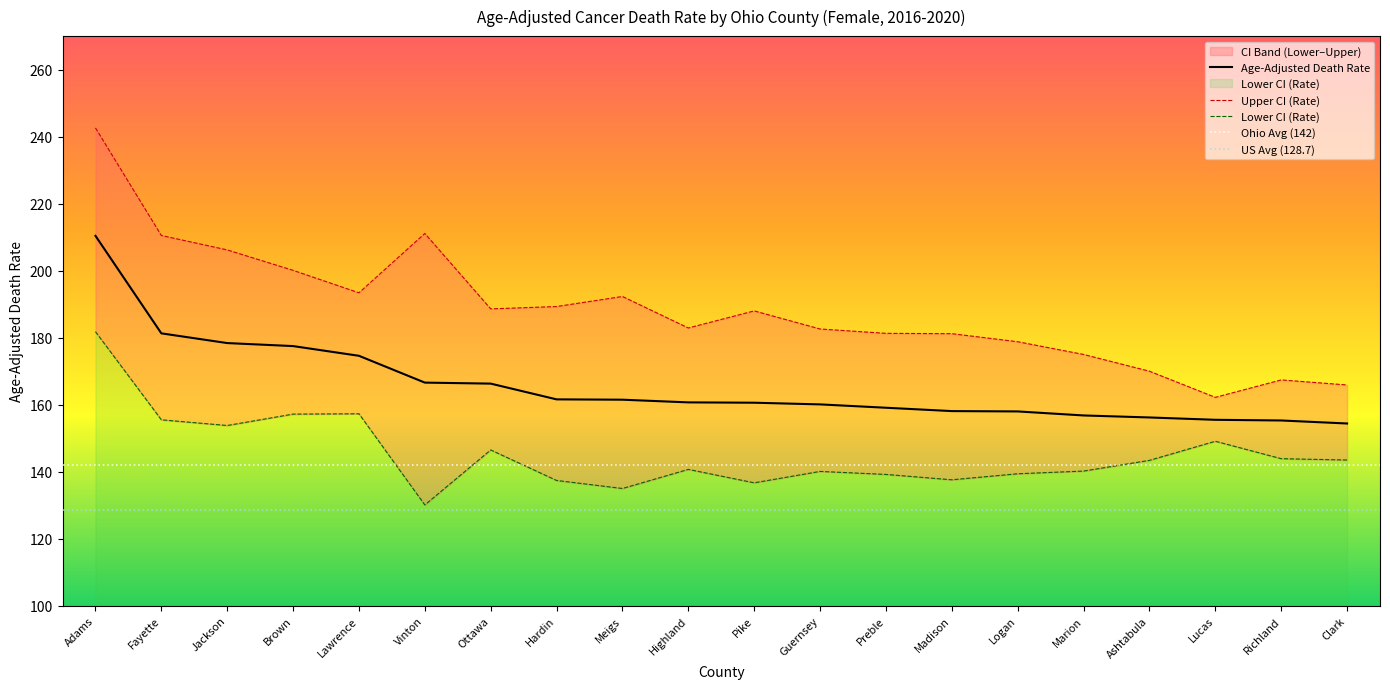

At which category is the sum across all series the highest?

Adams